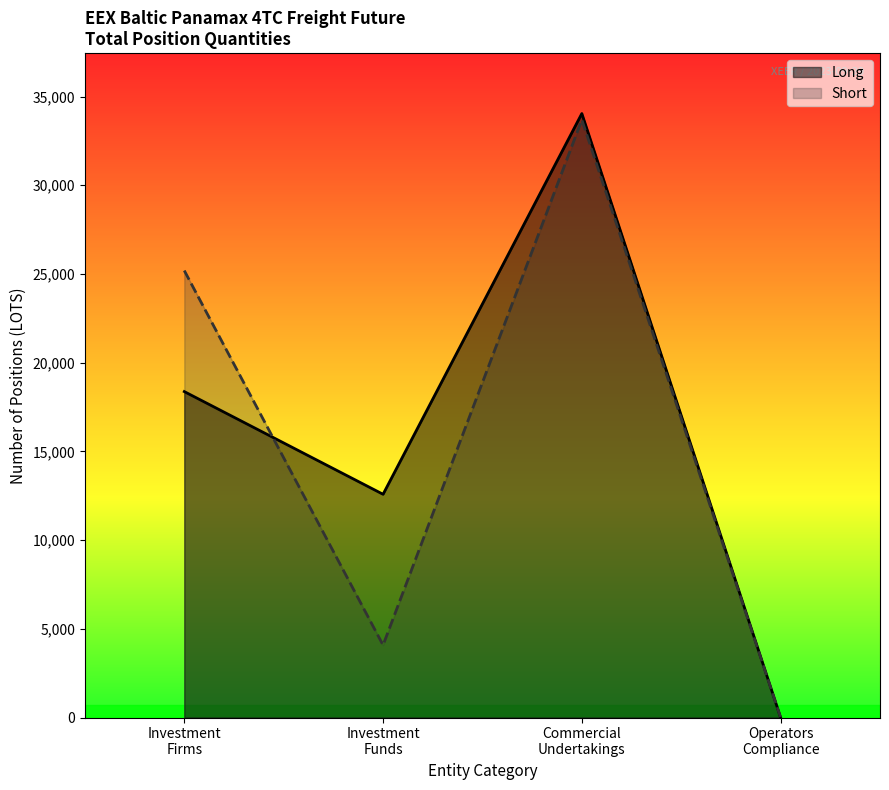

How many data points in Short are less than 4081?

2